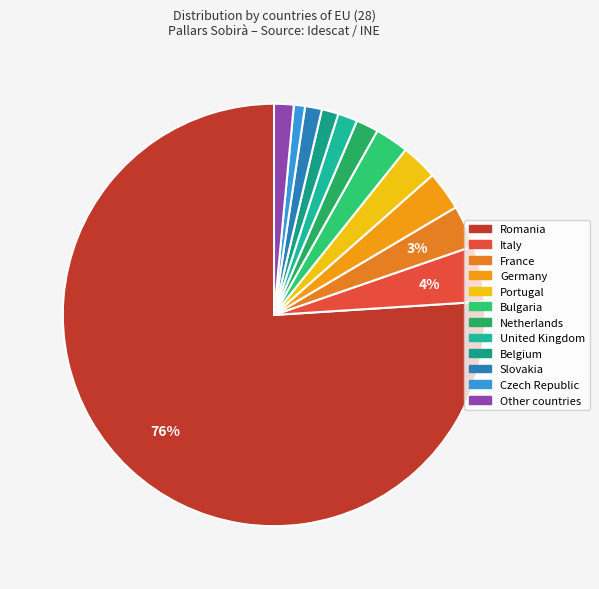

How many segments does this pie chart have?

12